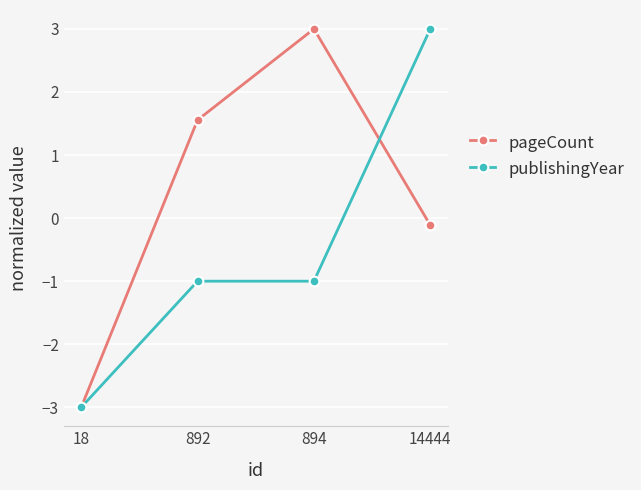

The value of pageCount at 892 is 0.4. True or false?

False